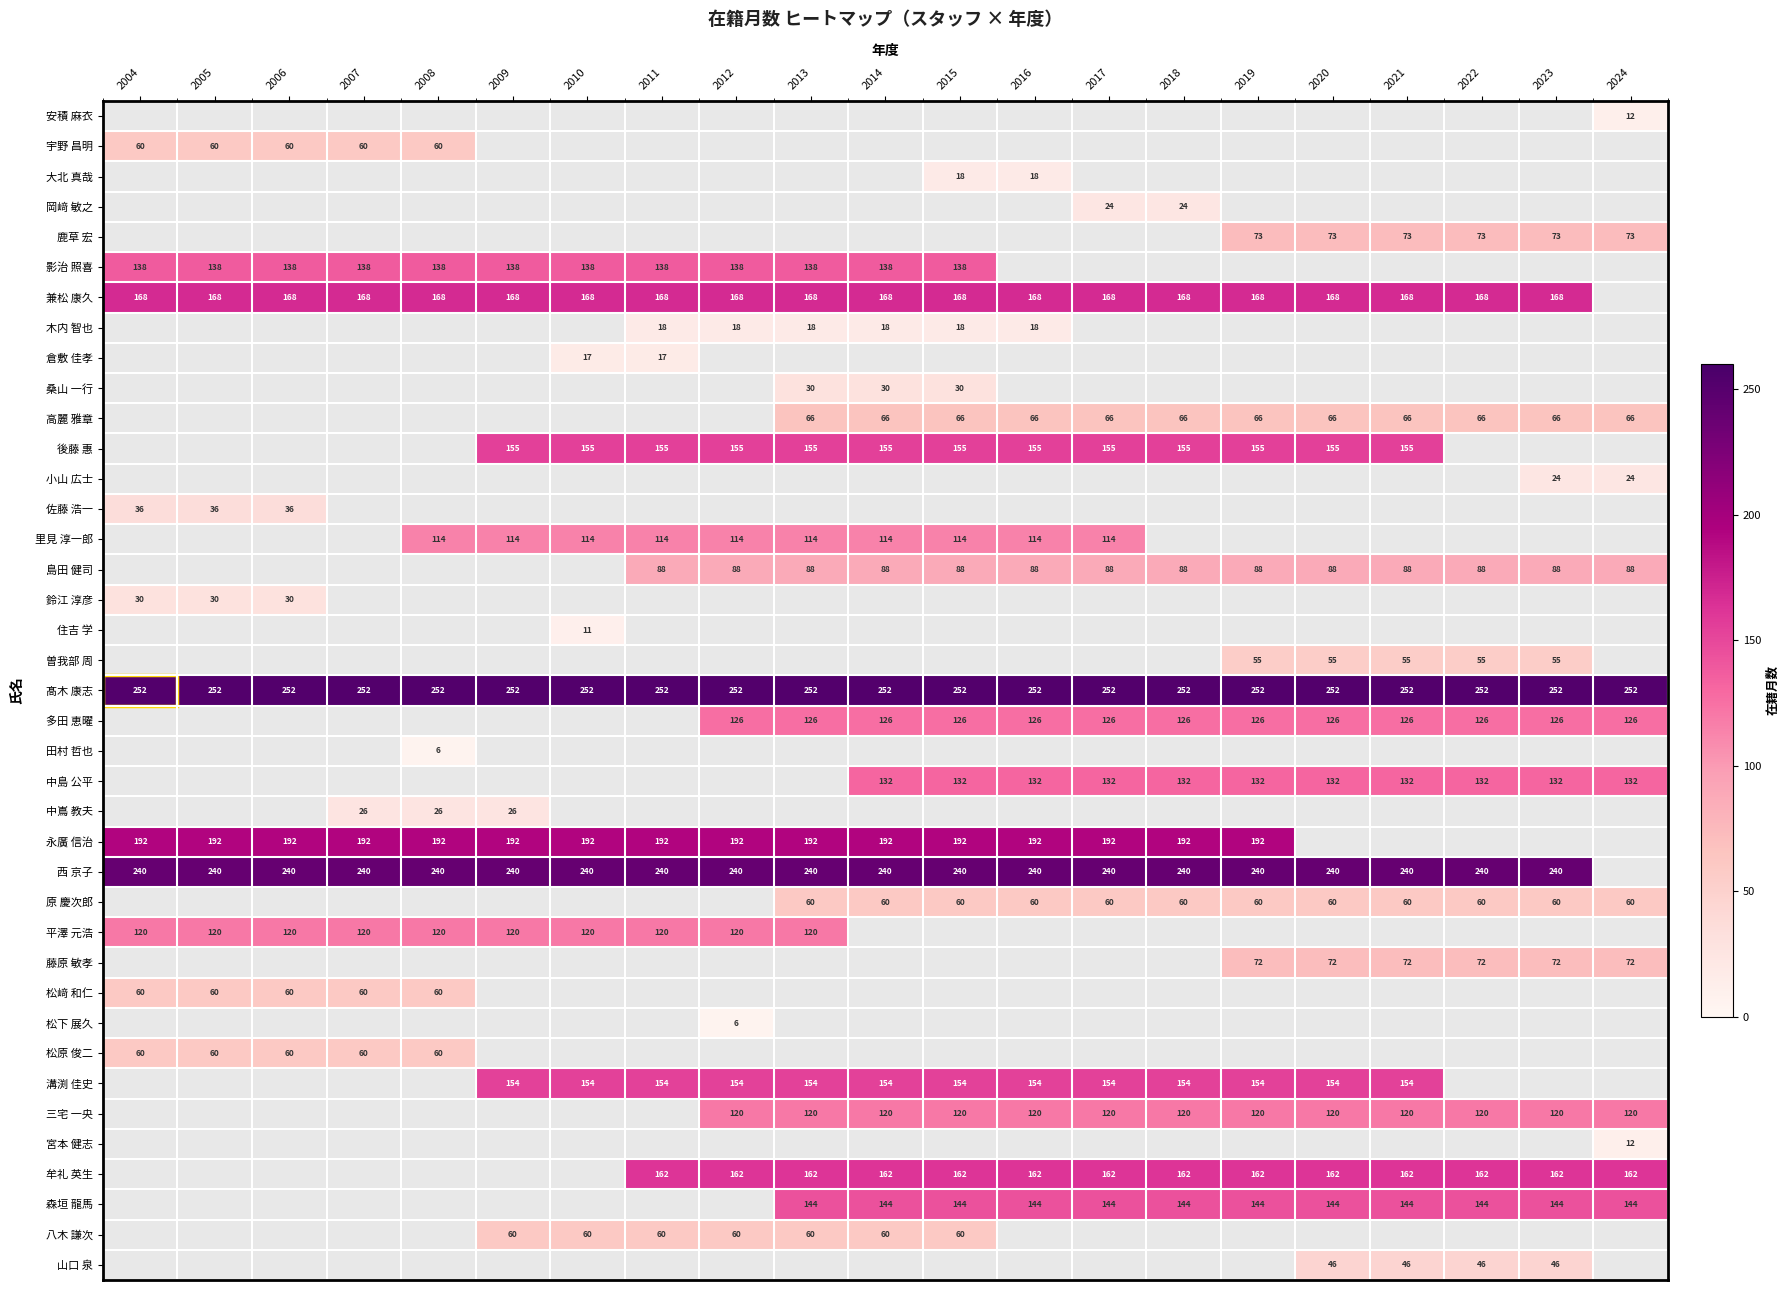

The value of 八木 謙次 at 2012 is 60. True or false?

True